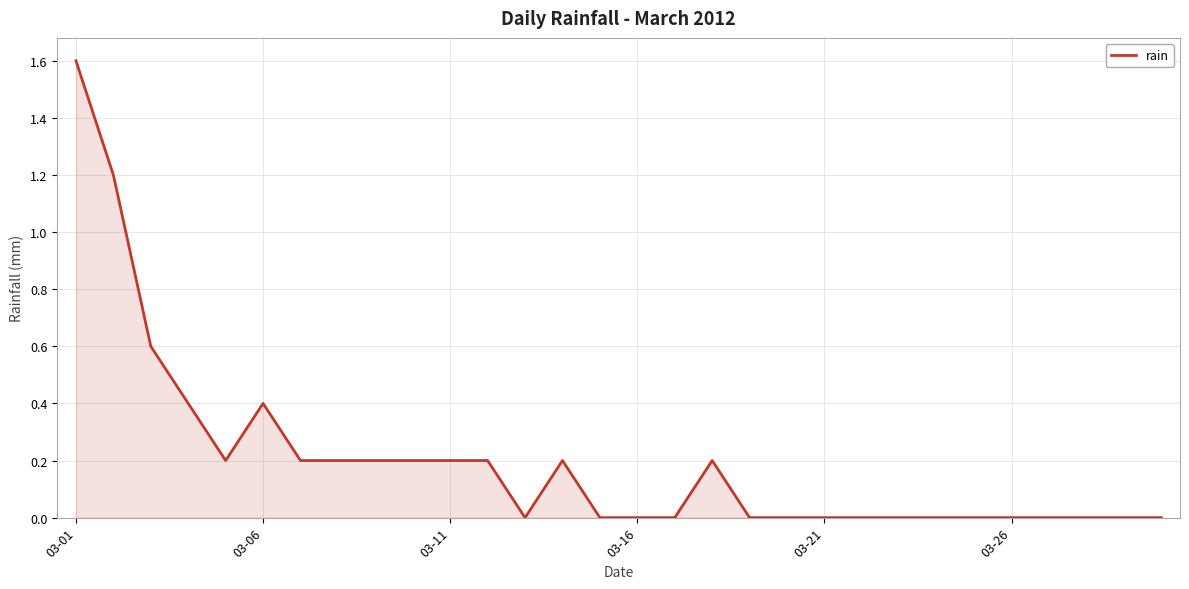

What is the difference between the maximum and minimum values?

1.6